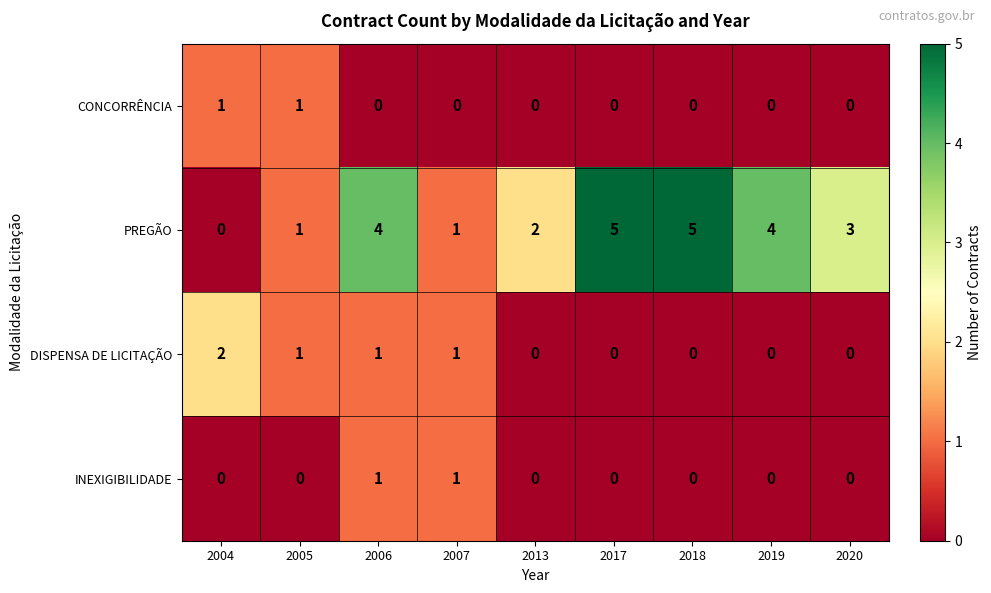

How many PREGÃO values are between 1 and 4?

6